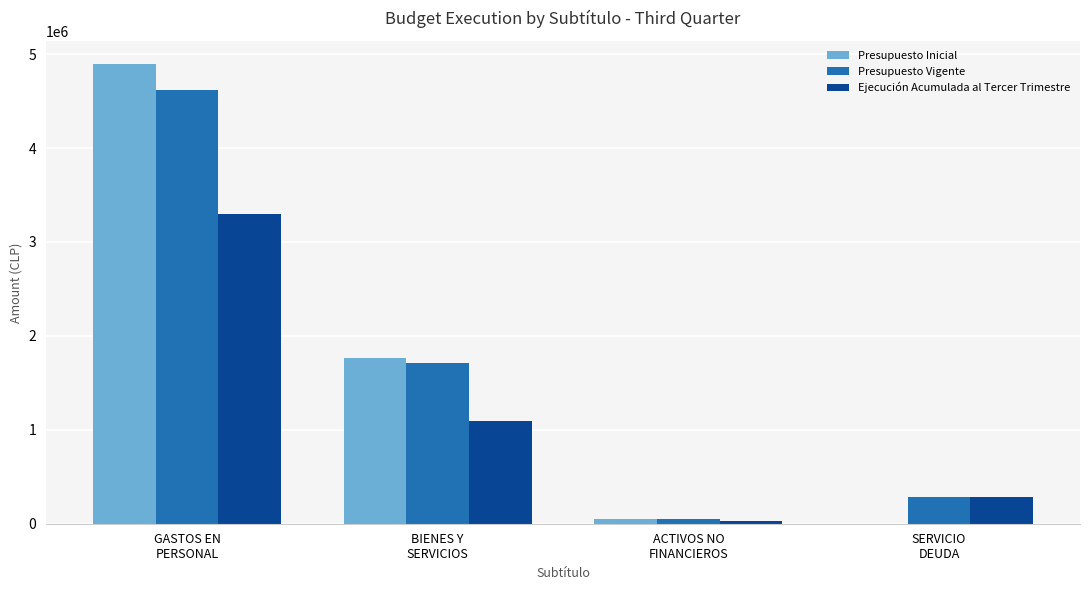

At which label is Presupuesto Vigente closest to 2337233?

BIENES Y
SERVICIOS